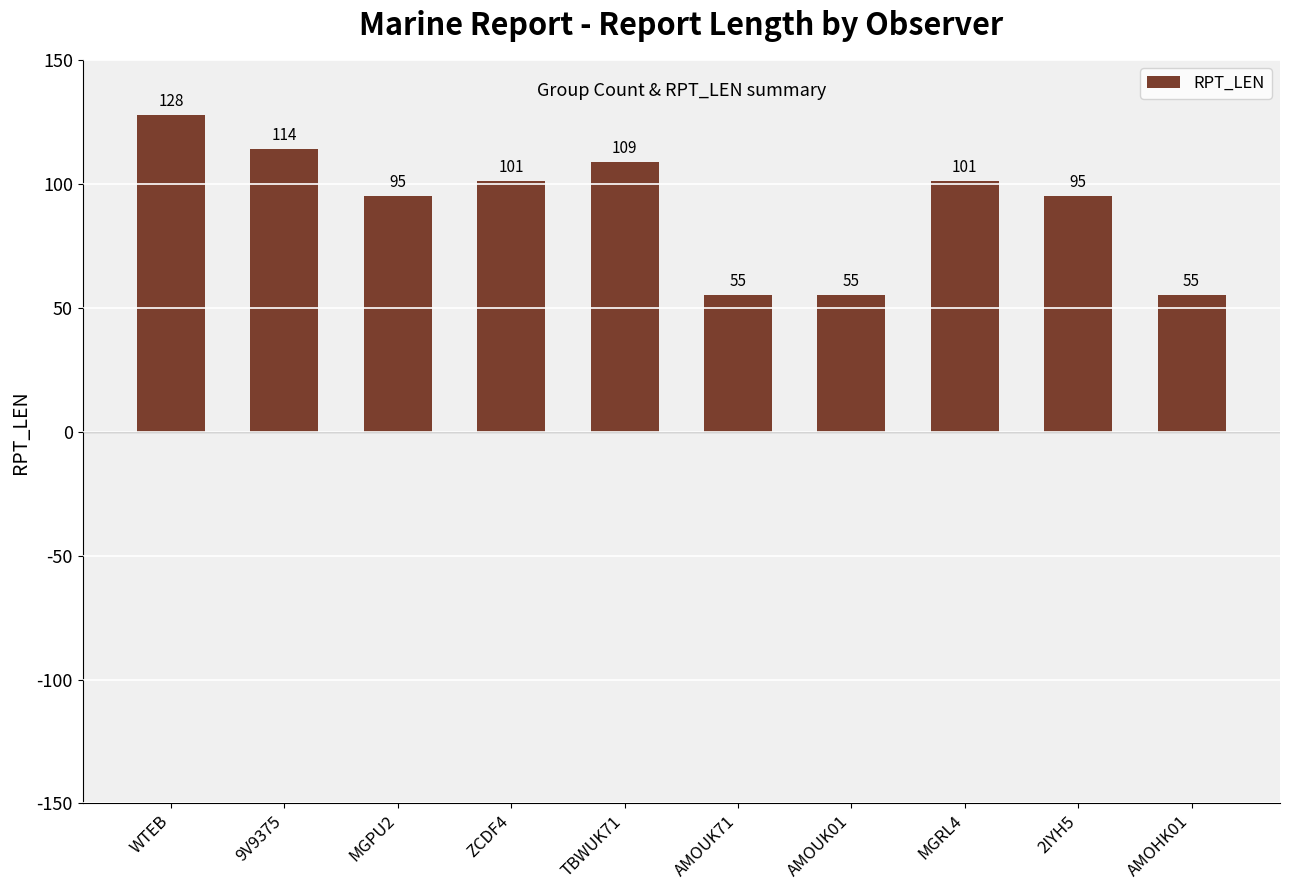

Is it true that the value at ZCDF4 is 101?

True